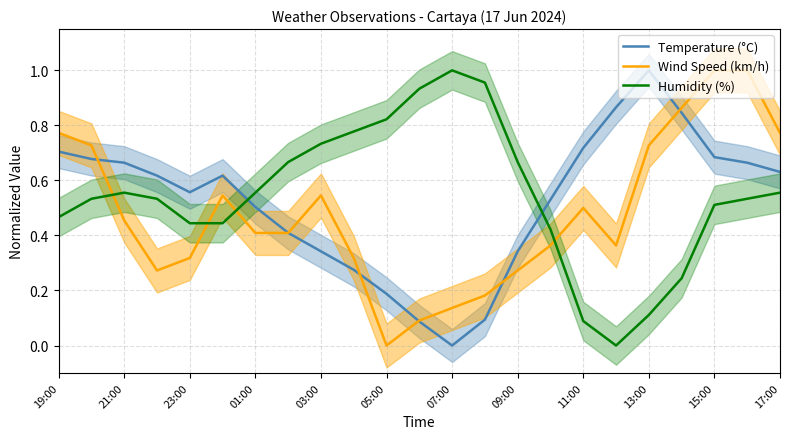

The value of Wind Speed (km/h) at 11:00 is 0.5. True or false?

True